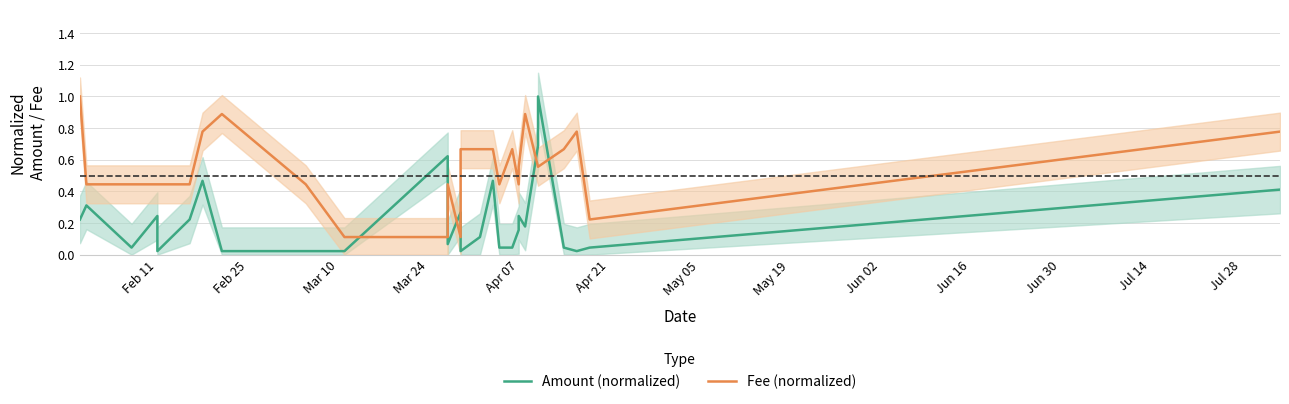

True or false: Amount (normalized) and Fee (normalized) intersect in this chart.

True